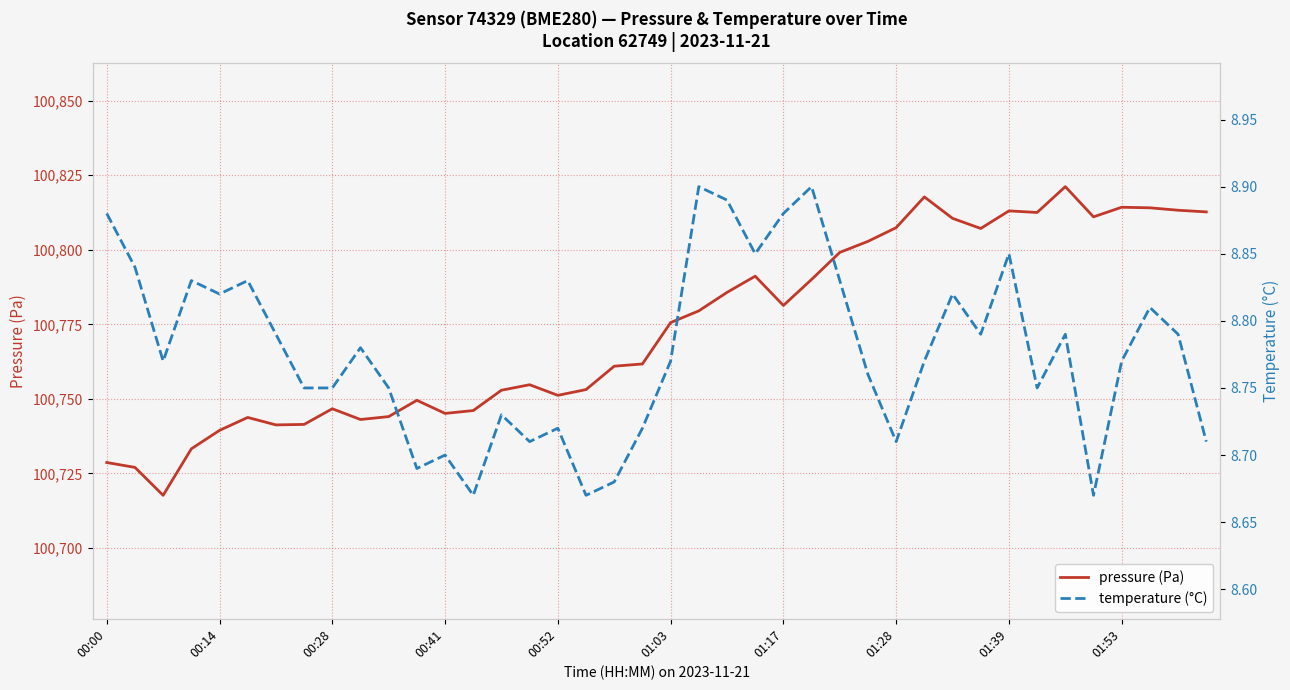

What is the approximate value of pressure (Pa) at 01:53?

100814.3